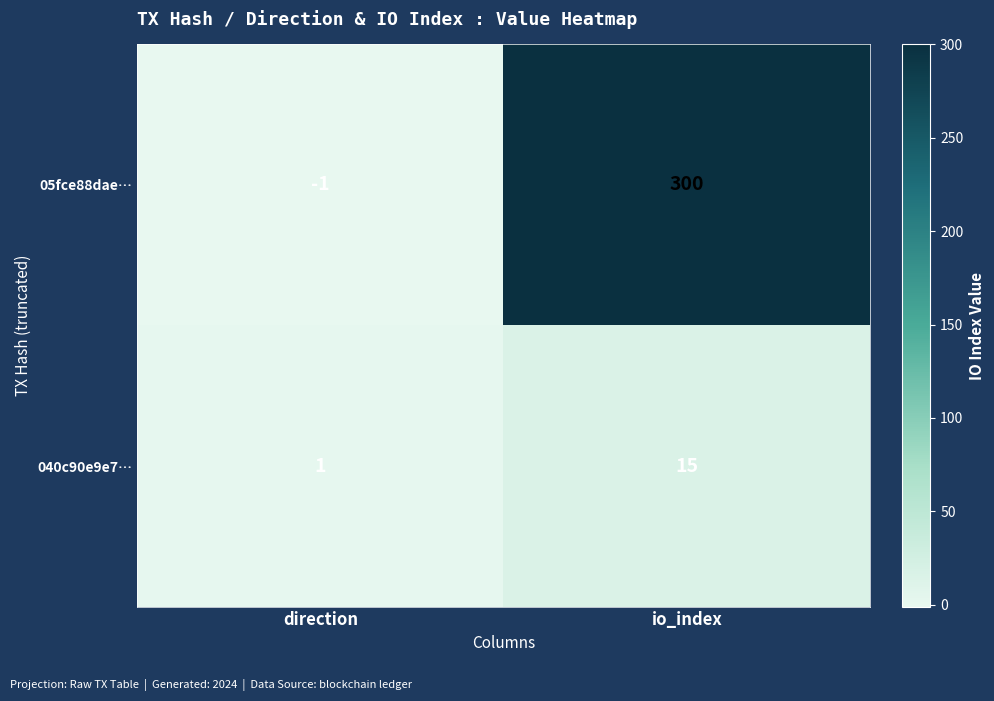

What is the sum of the 05fce88dae… values at direction and io_index?

299